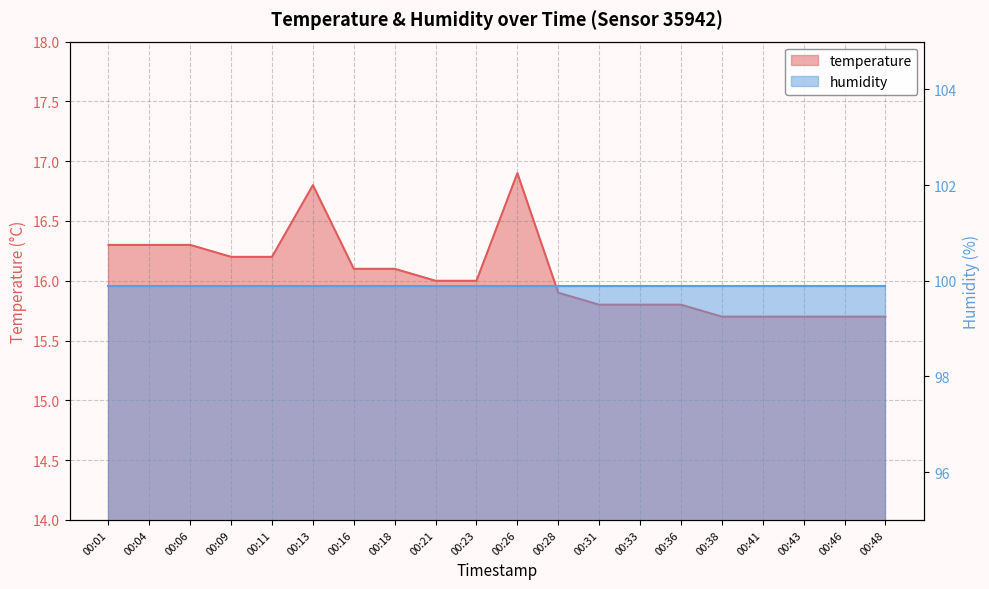

Approximately how many times larger is the value at 00:18 compared to 00:36?

1.0